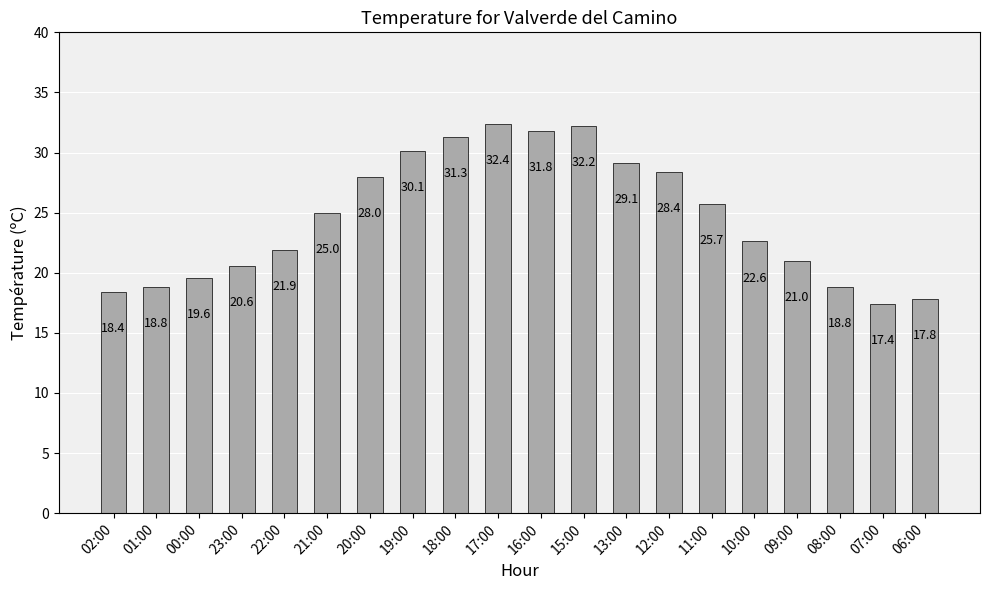

At which label is the value closest to 24?

21:00